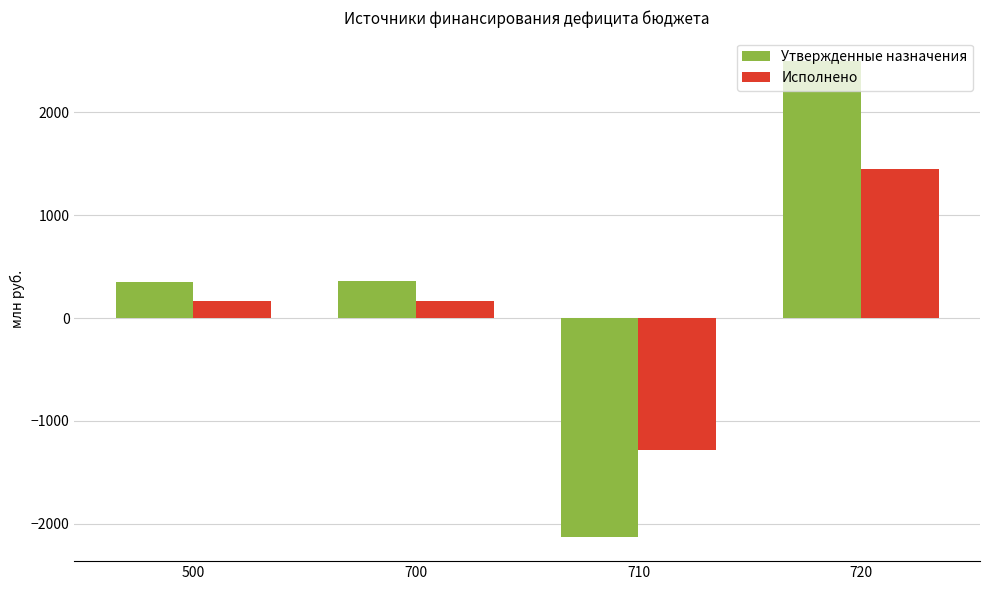

The value of Исполнено at 500 is 165.0. True or false?

True